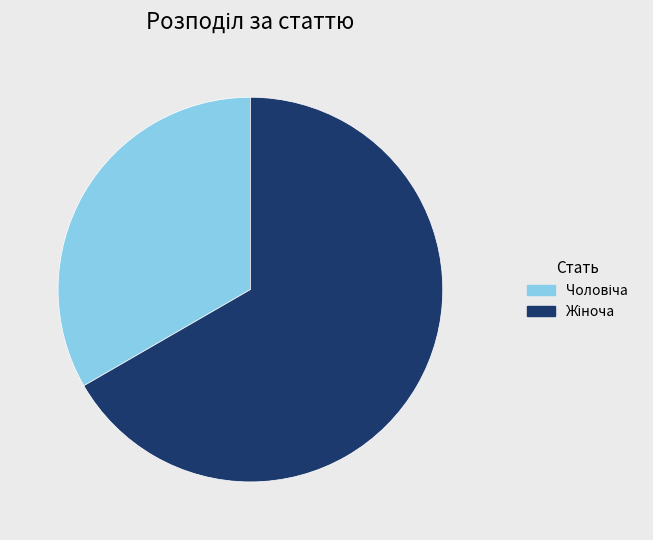

How many segments does this pie chart have?

2